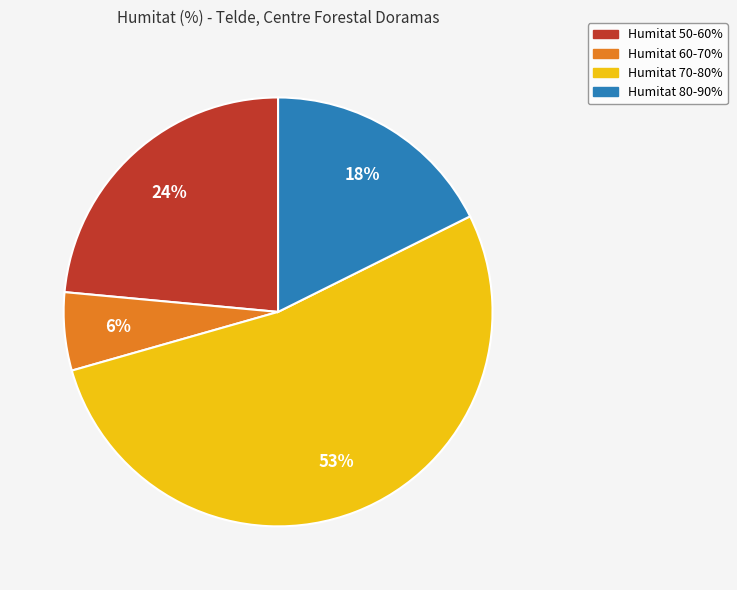

Which category accounts for the majority?

Humitat 70-80%